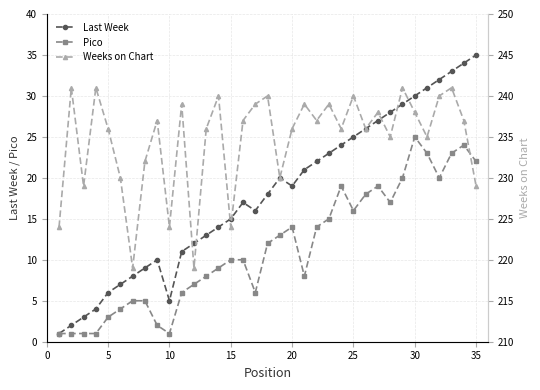

What are all the series names shown in the legend?

Last Week, Pico, Weeks on Chart